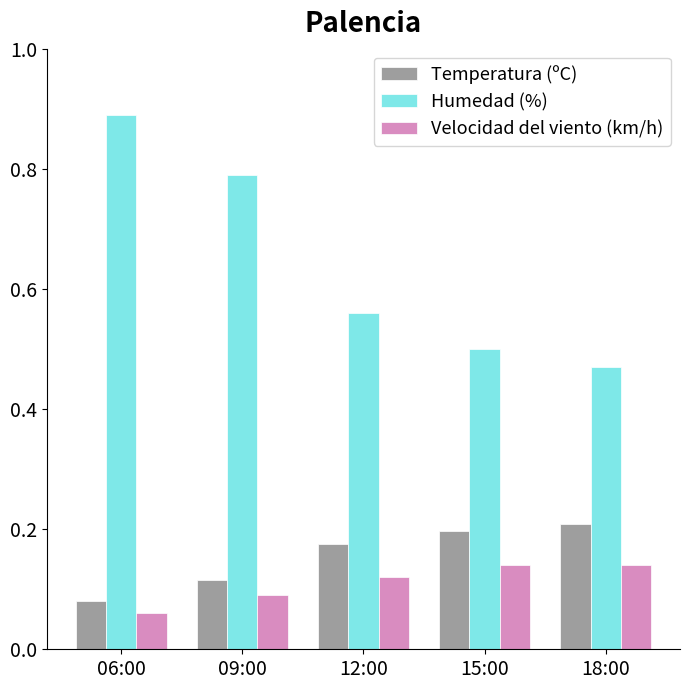

Which category has the lowest value in the Temperatura (ºC) series?

06:00